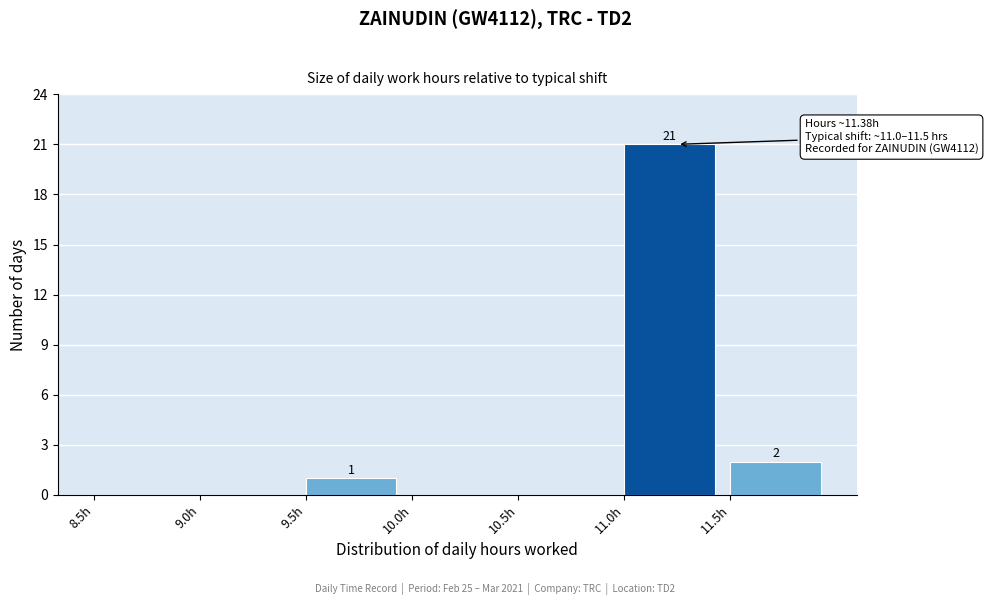

Which range on the x-axis has the tallest bar?

11.0 to 11.5